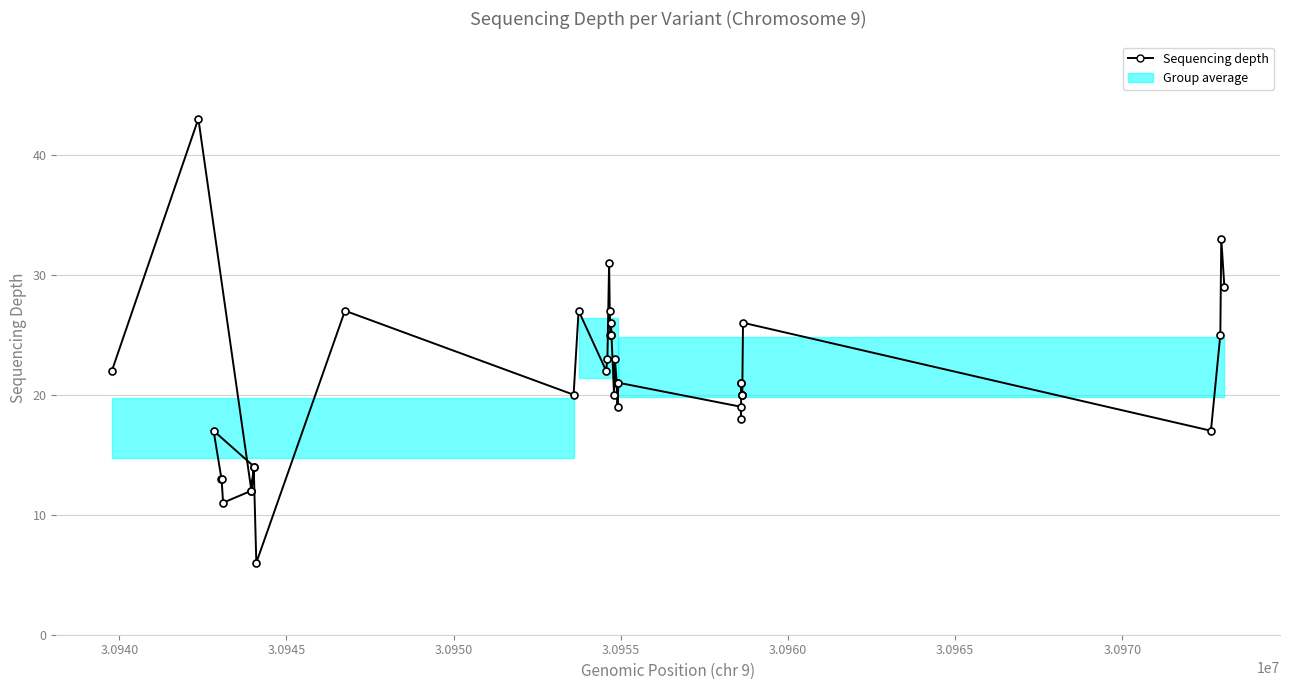

Is it true that the value at 38 is 46?

False